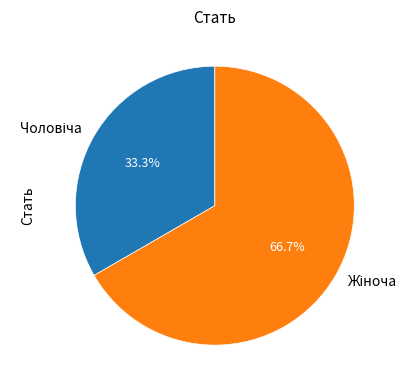

How many slices are in this pie chart?

2